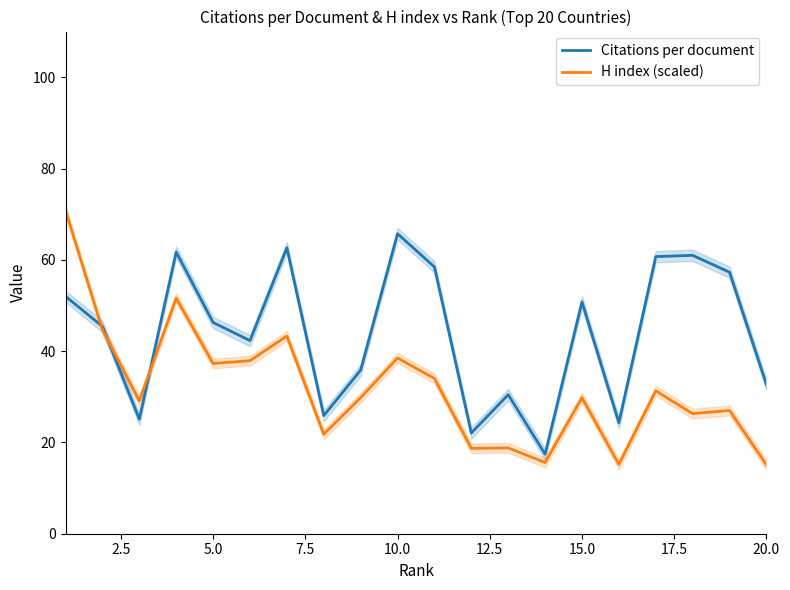

Which category has the highest value in the Citations per document series?

10.0